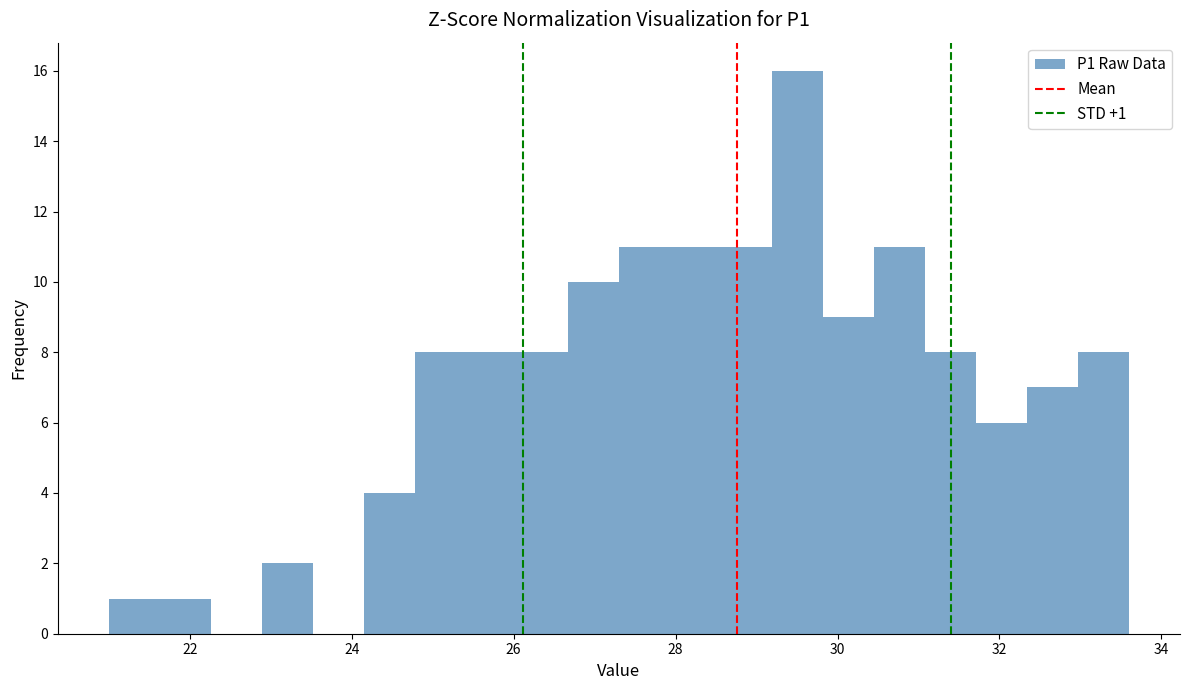

Read against the x-axis, roughly where is the centre of the tallest bar?

29.6